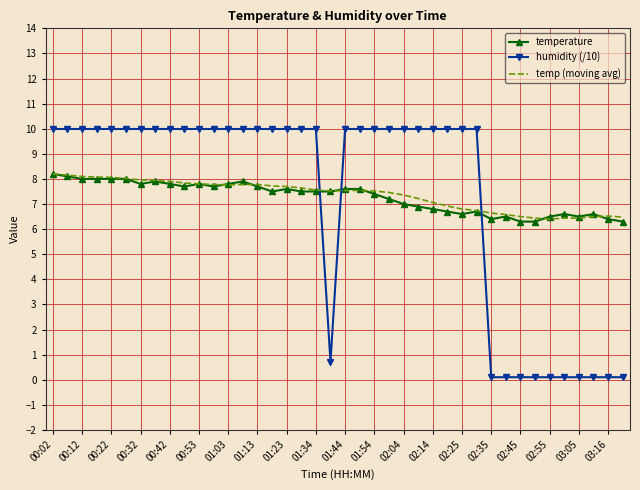

What is the lowest value of the temperature series?

6.3